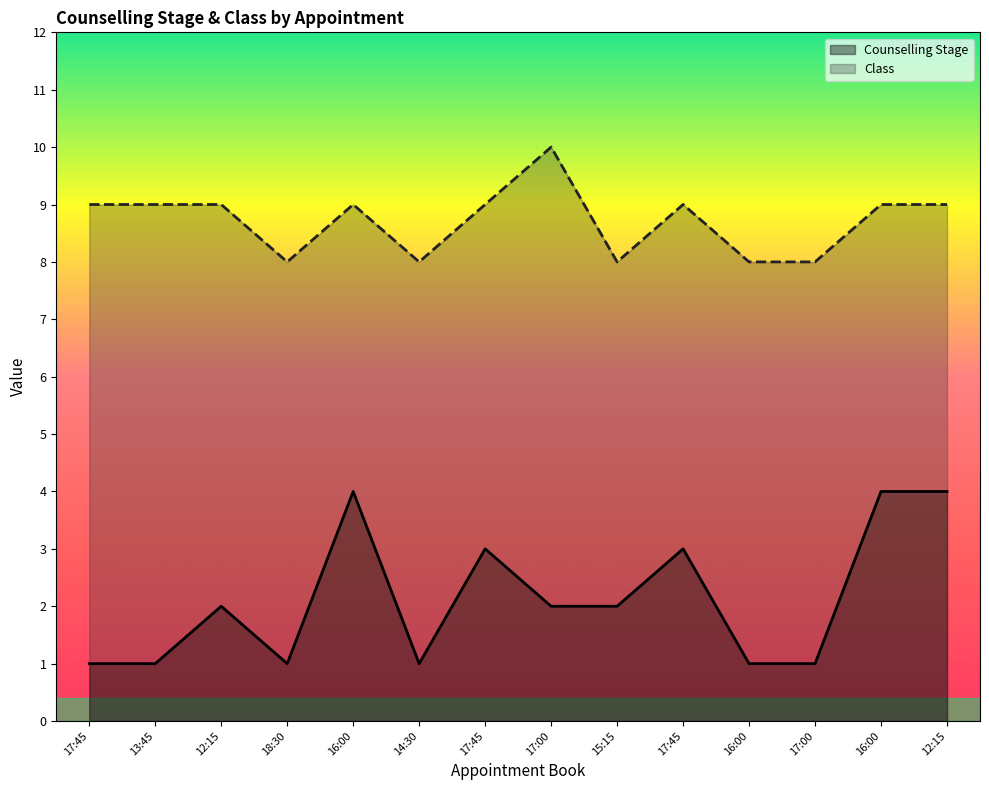

The Class series shows 13 at 17:45. True or false?

False